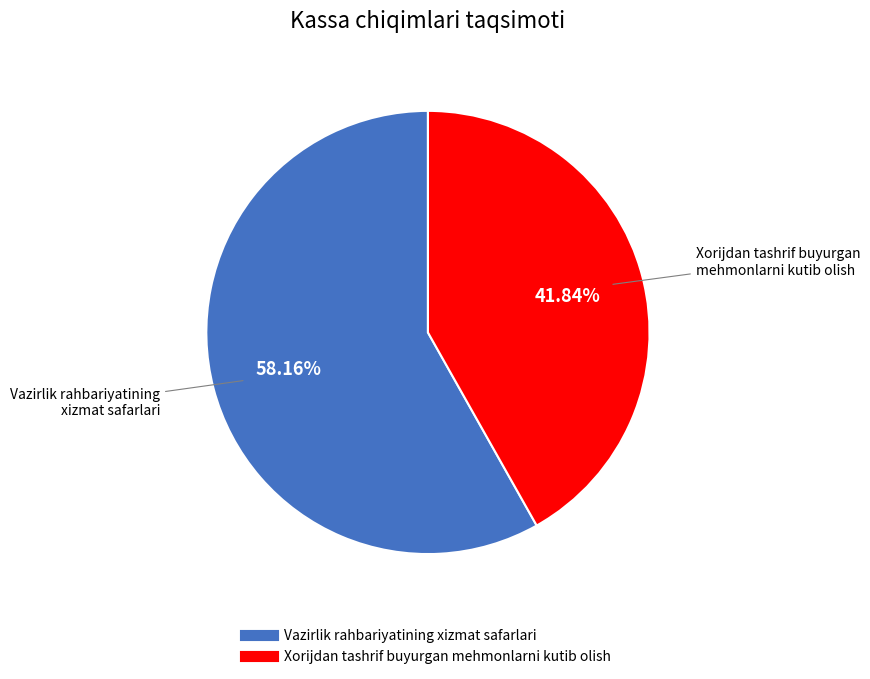

How much of the chart is everything except Xorijdan tashrif buyurgan mehmonlarni kutib olish?

58.2%